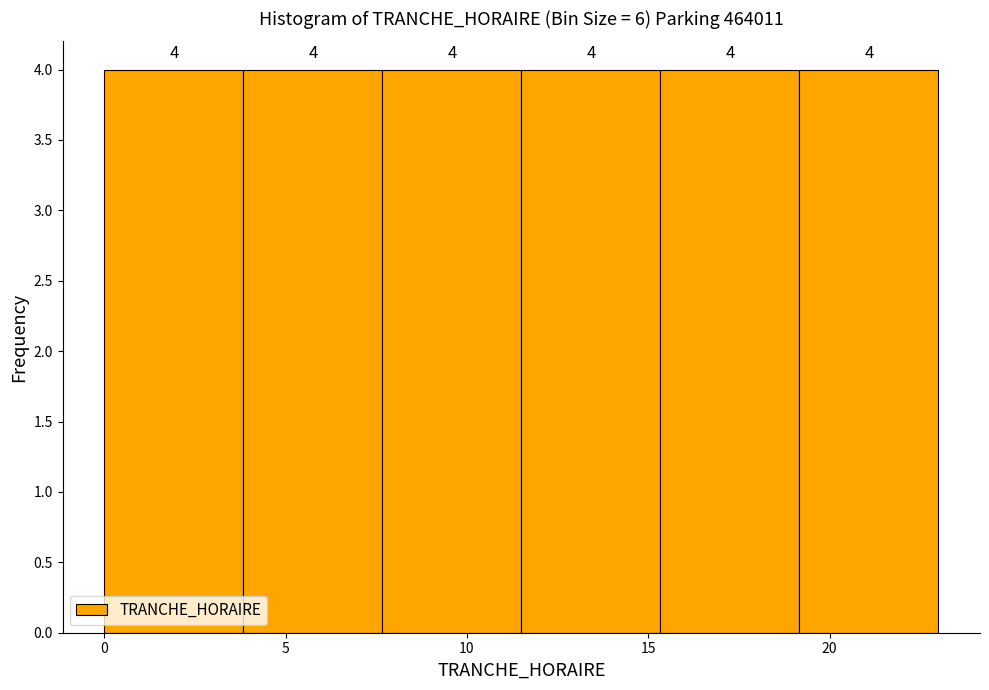

Reading left to right, list every bar in this chart as the range it spans on the x-axis followed by its height. The bar edges are not printed on the chart, so give them approximately, as read against the axis.

0.0 to 4.0: 4
4.0 to 7.5: 4
7.5 to 11.5: 4
11.5 to 15.5: 4
15.5 to 19.0: 4
19.0 to 23.0: 4